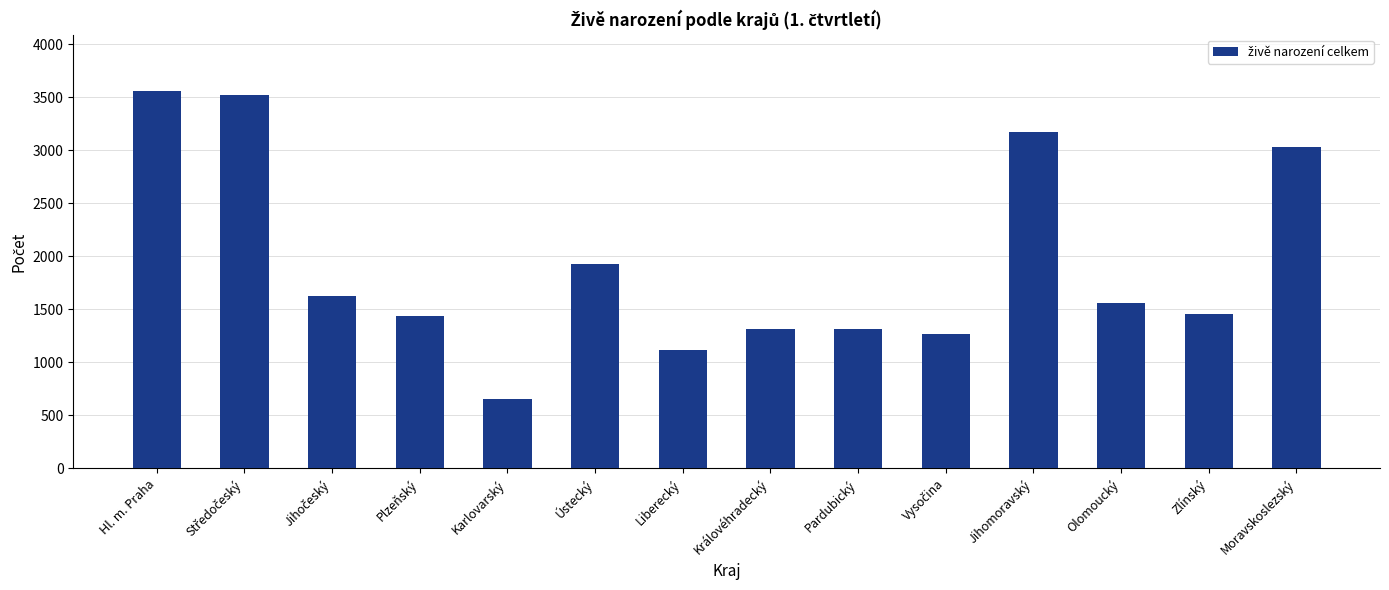

What is the maximum value shown in the chart?

3558